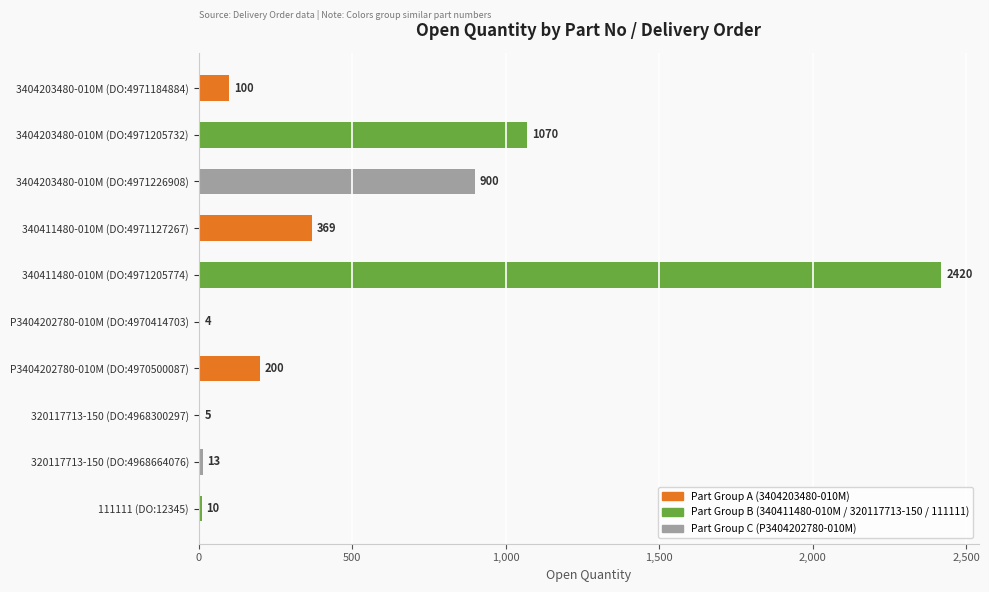

Where is the data nearest to the value 1212?

3404203480-010M (DO:4971205732)